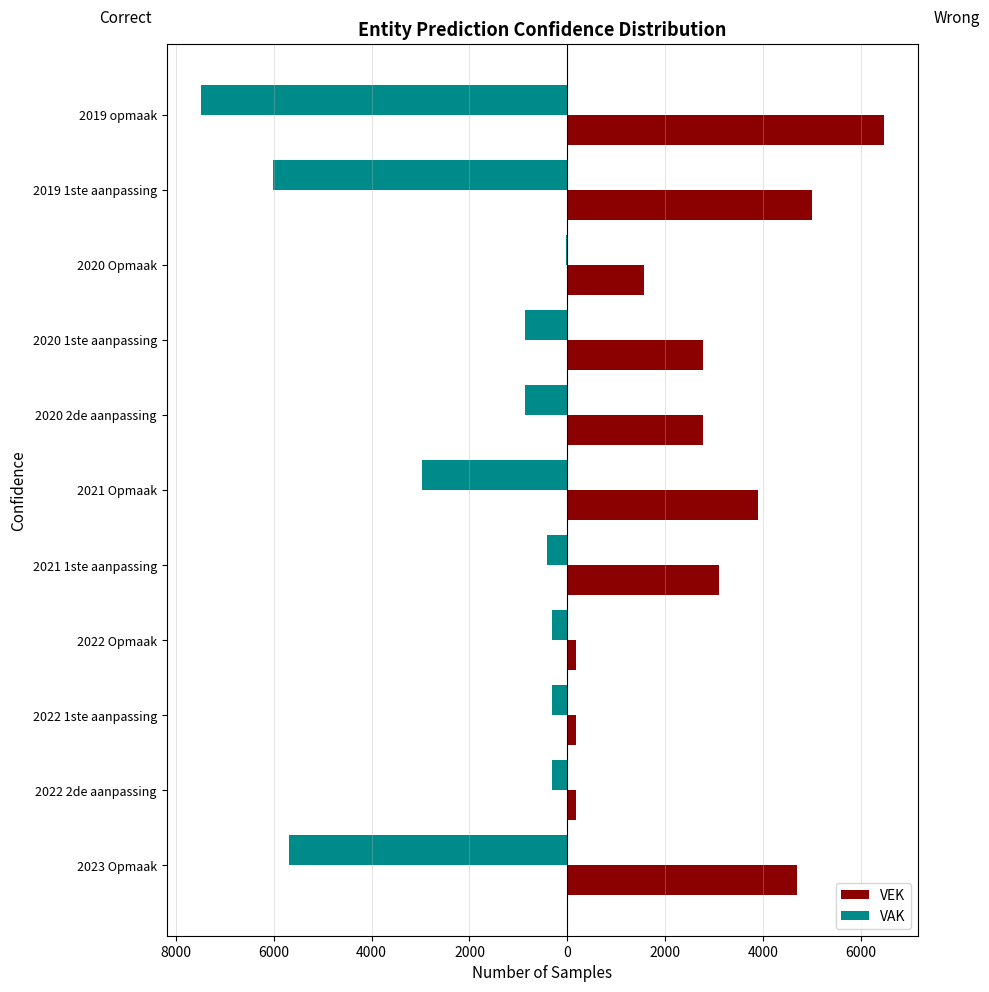

What is the value of the VEK bar at the 4th from the left?

175